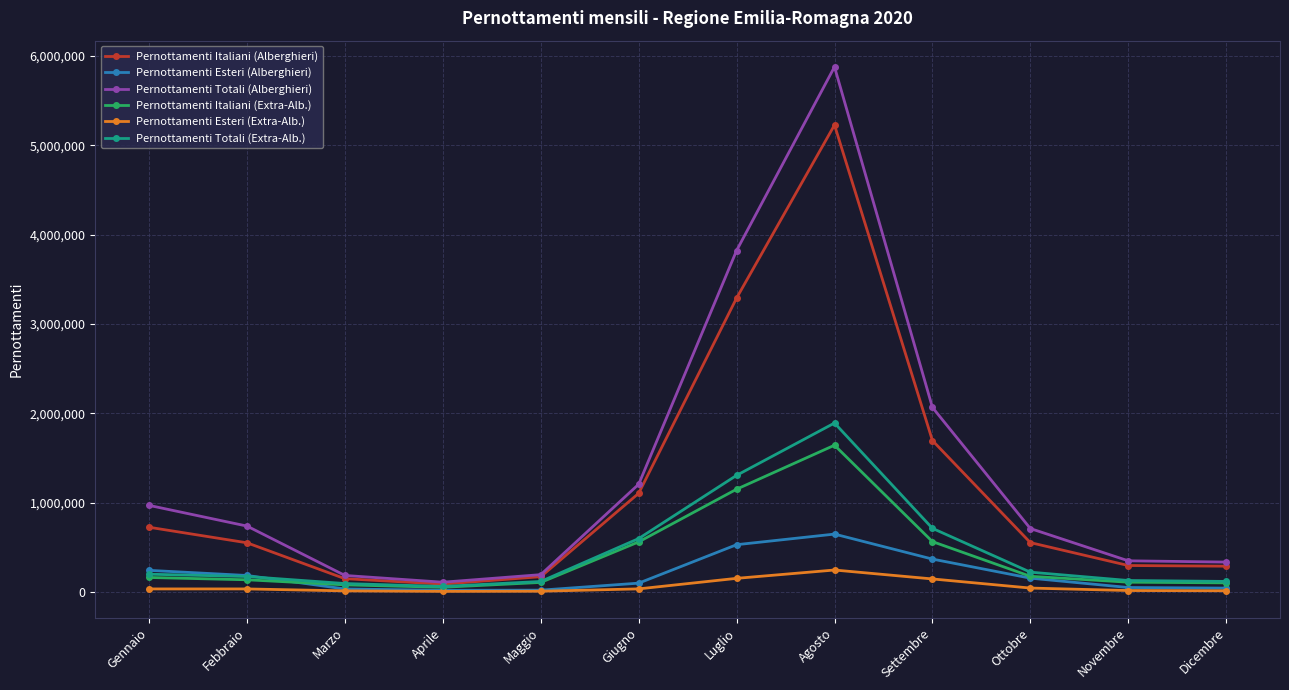

Between Agosto and Settembre, which series saw the biggest shift?

Pernottamenti Totali (Alberghieri)